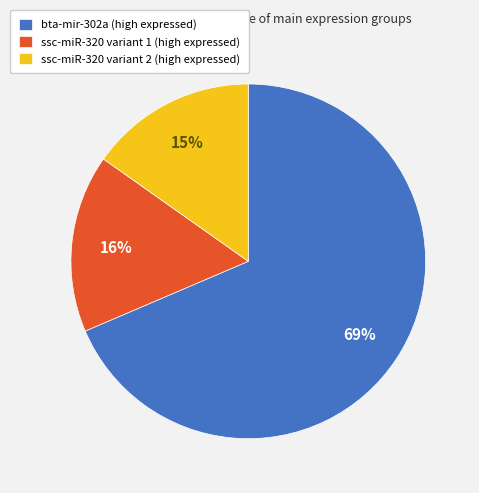

To the nearest percent, what is the difference between the ssc-miR-320 variant 2 (high expressed) and ssc-miR-320 variant 1 (high expressed) slice percentages?

1%